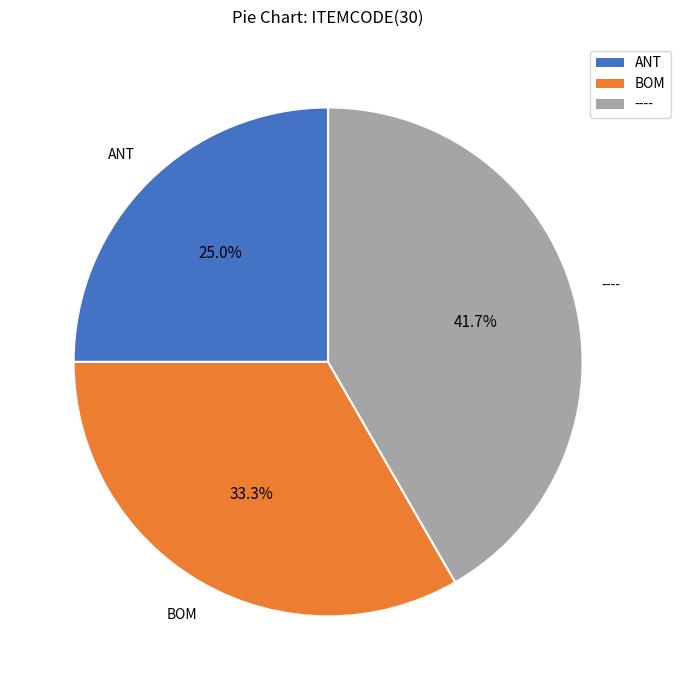

Is the sum of ANT and BOM greater than half?

Yes